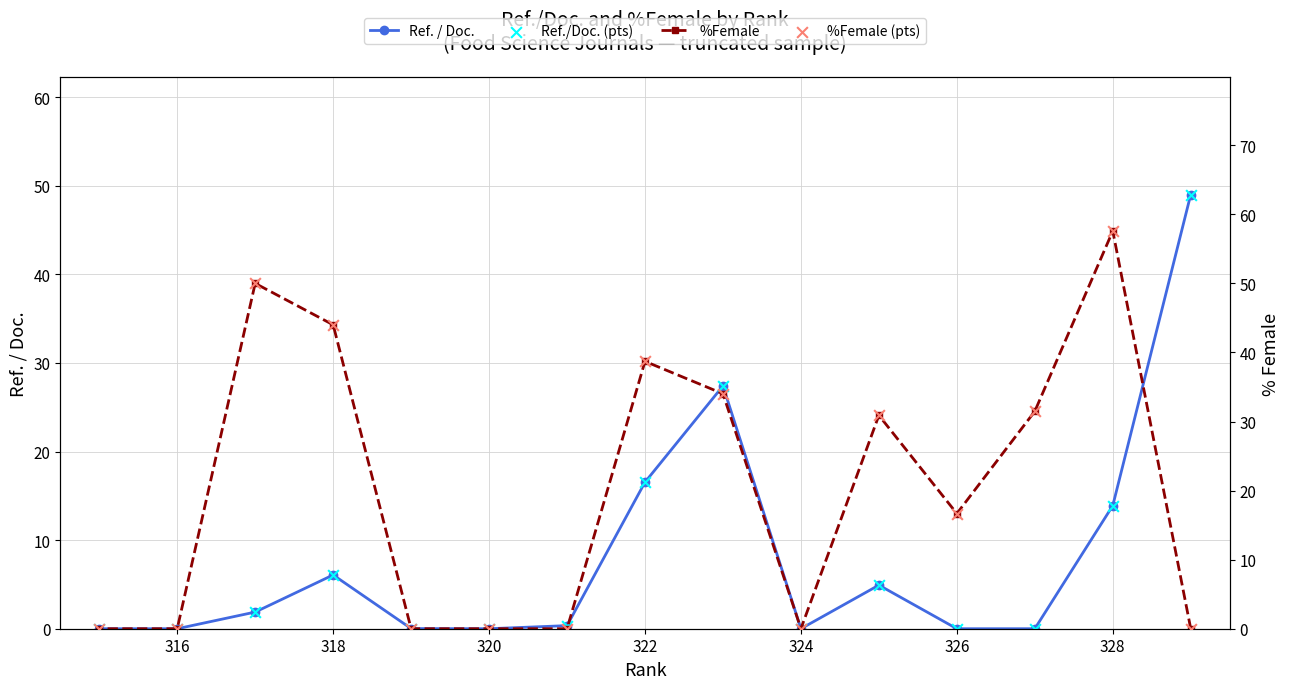

Which series reaches the minimum Y coordinate?

Ref. / Doc.